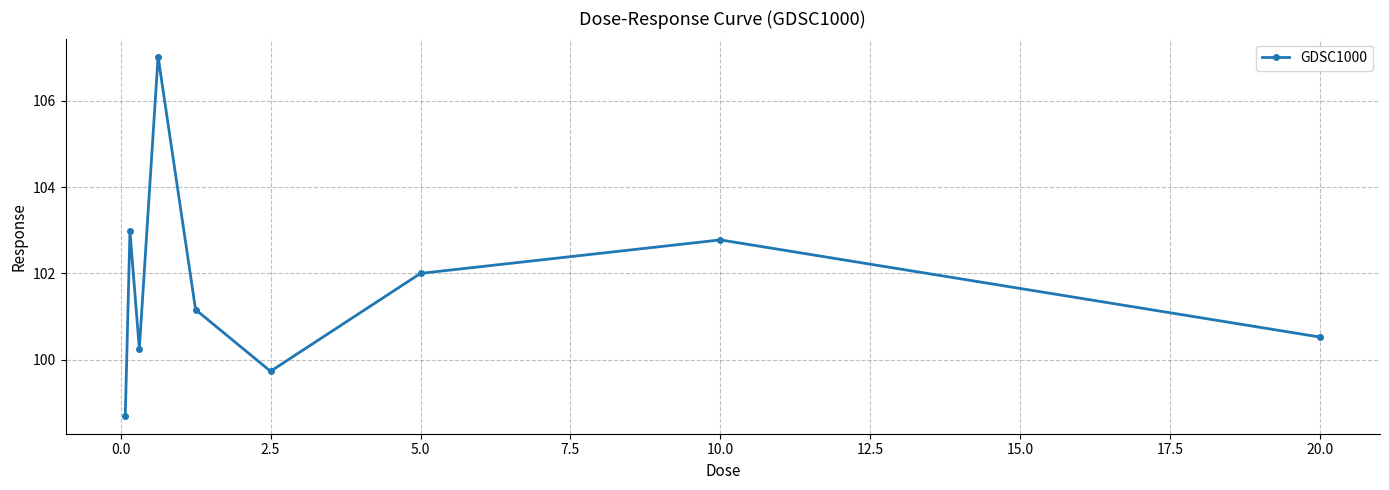

What is the minimum value shown in the chart?

98.7